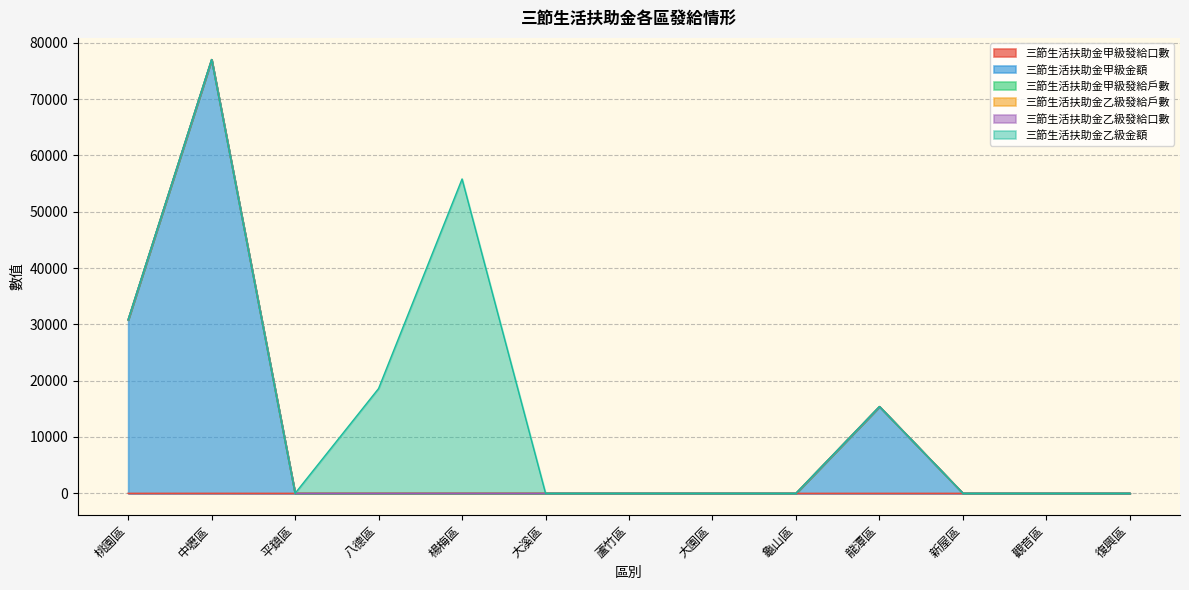

What is the sum of all 三節生活扶助金甲級金額 values?

123200